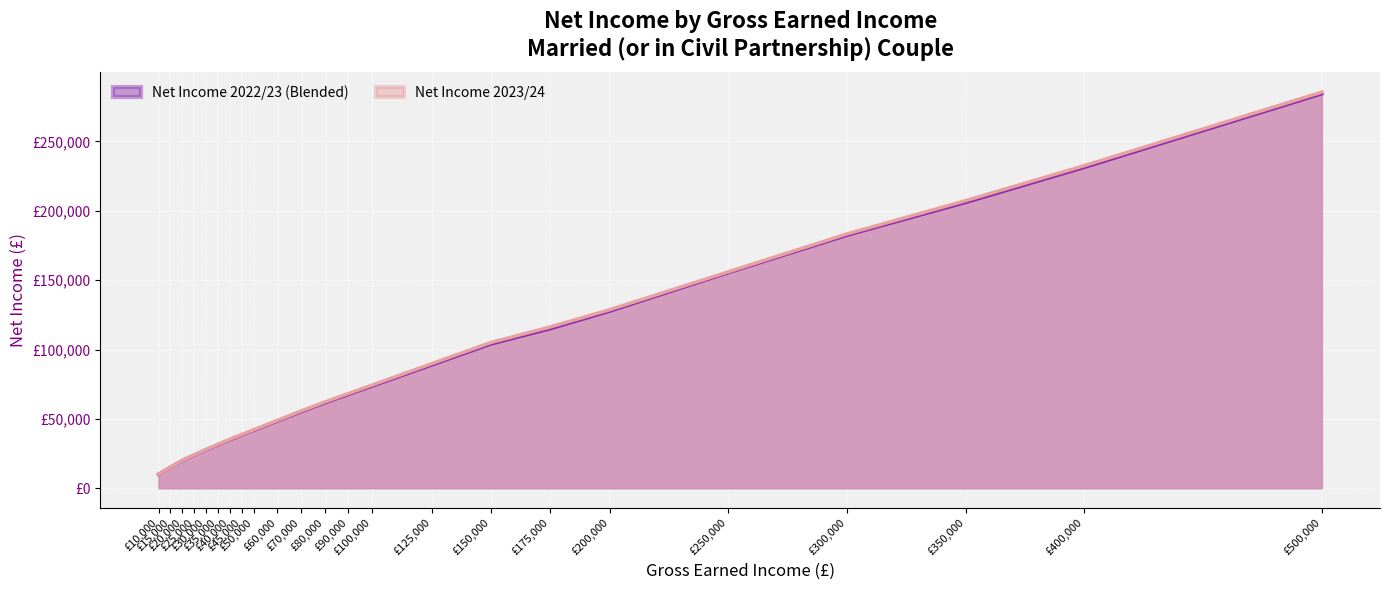

What are all the series names shown in the legend?

Net Income 2022/23 (Blended), Net Income 2023/24